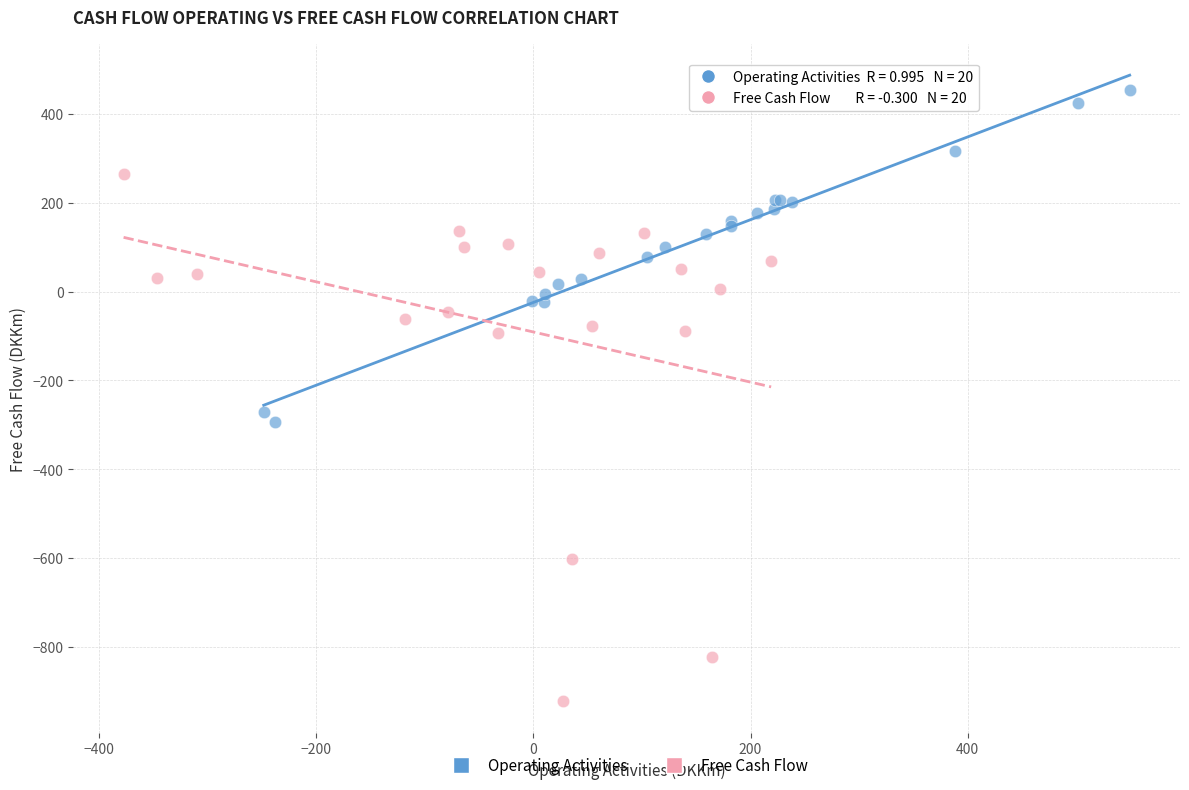

Which series has the widest spread of Y values?

Free Cash Flow